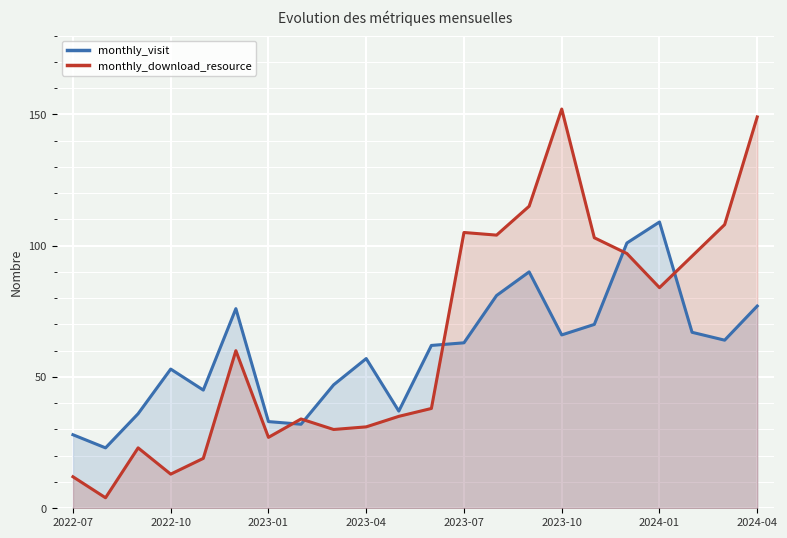

Read the monthly_visit value at 2023-04.

57